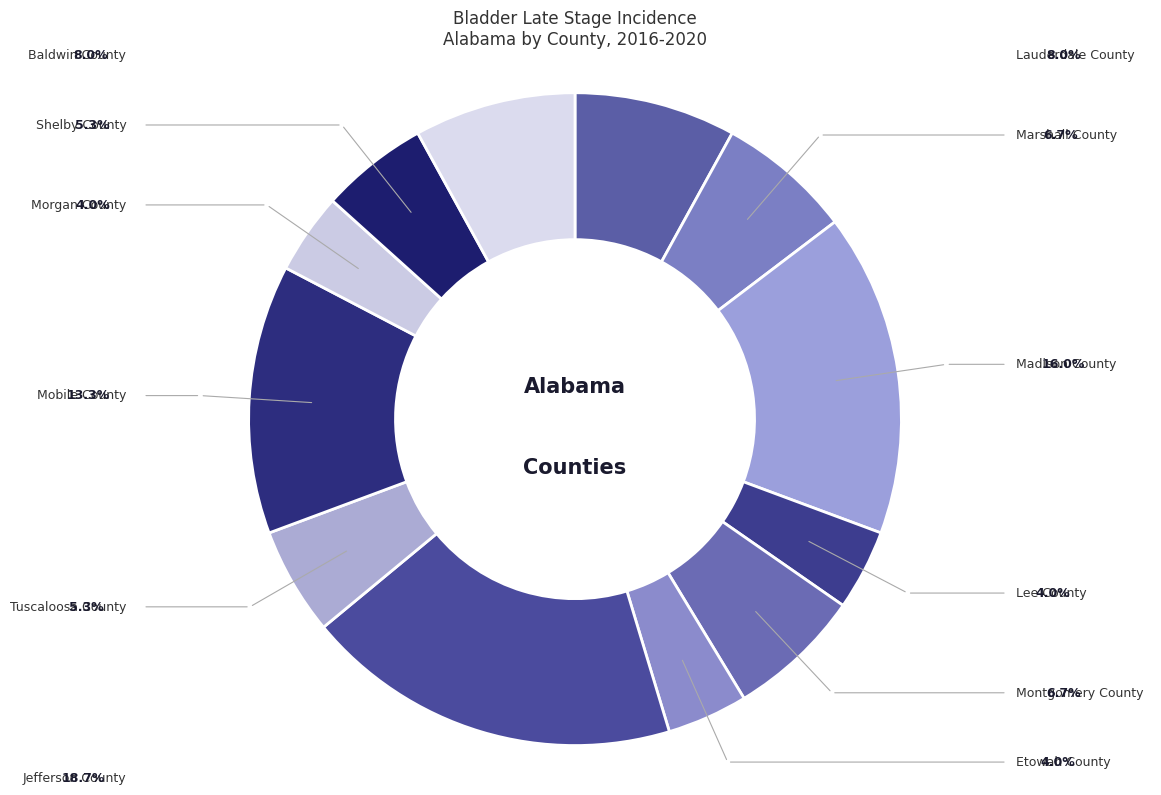

Is there a majority slice in this chart?

No